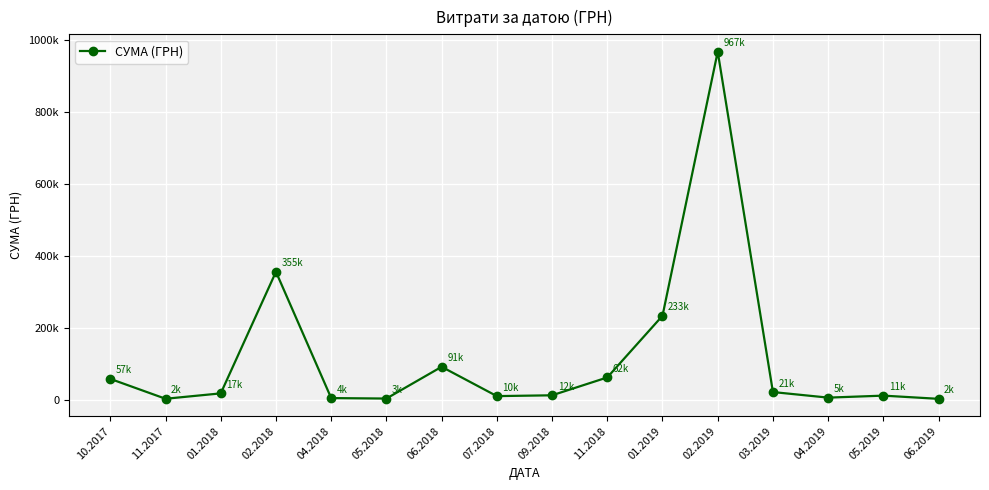

Is this an area chart (filled region under the line)?

No